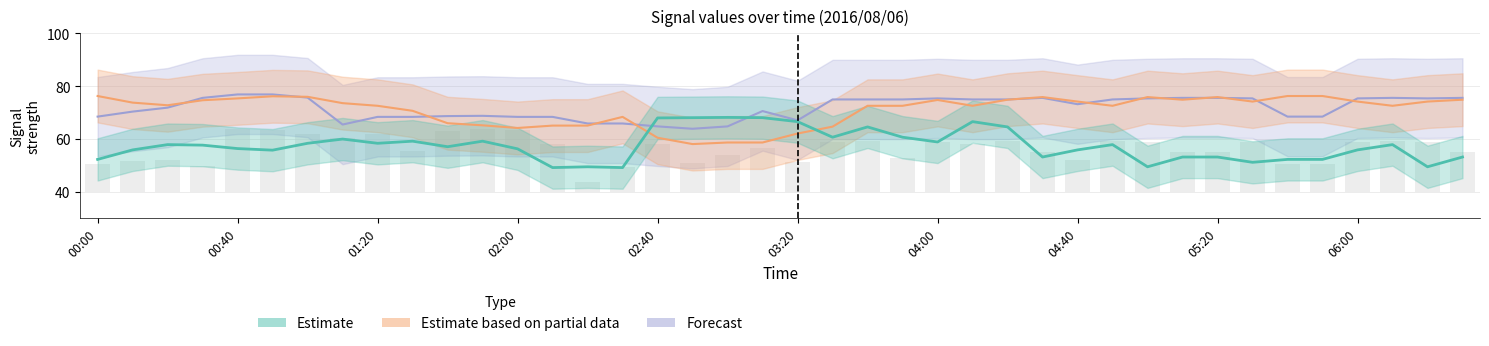

What is the difference between the 9.285 values at 00:00 and 03:00?

15.9